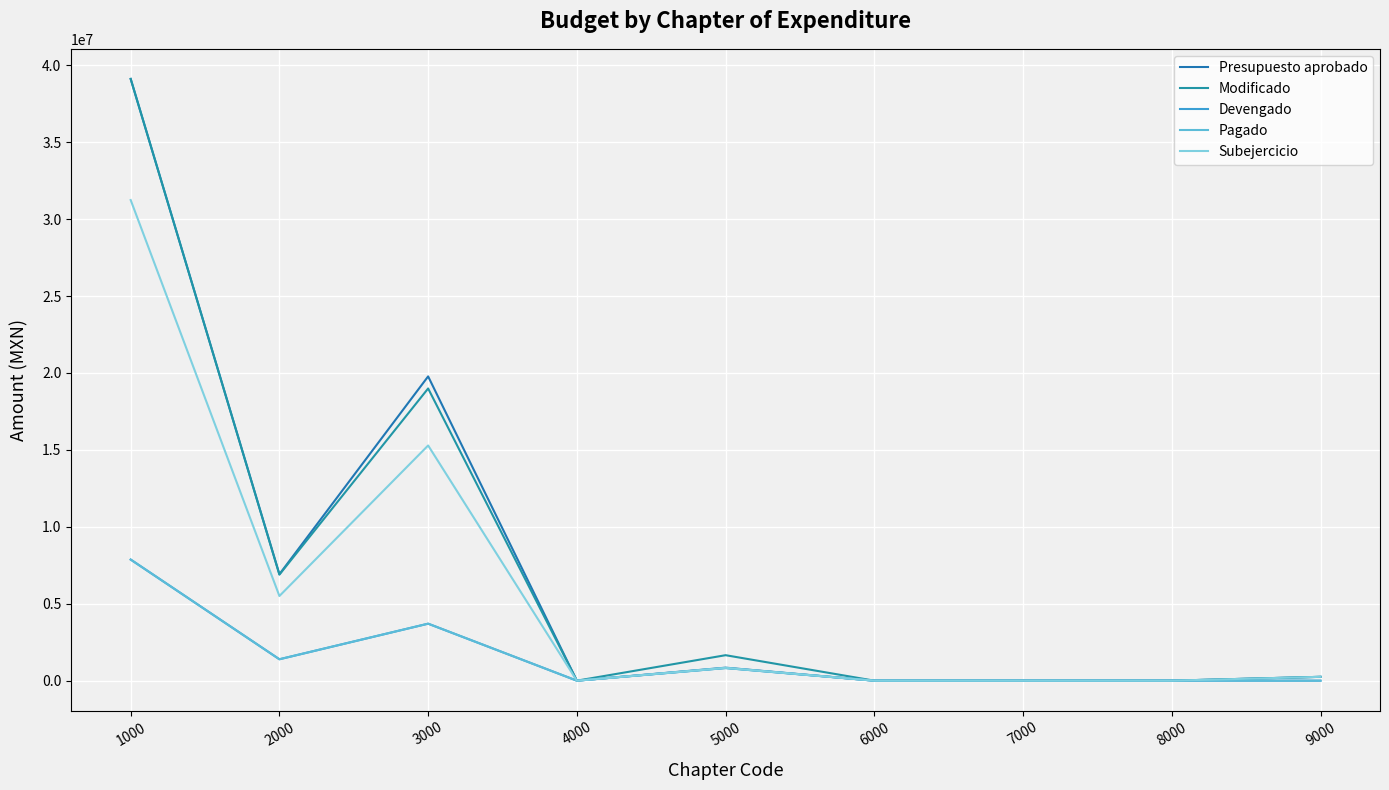

Does the chart display data point markers on the line(s)?

No